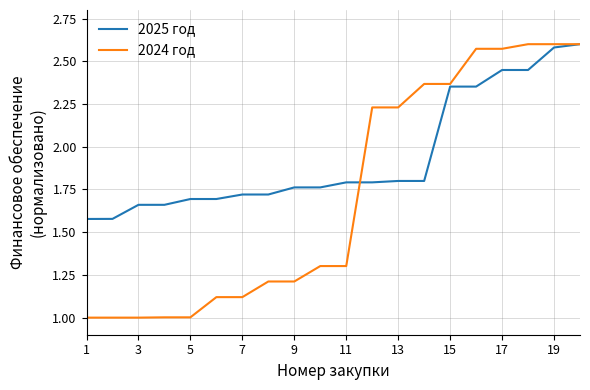

List the series in order of their overall mean, highest first.

2025 год, 2024 год